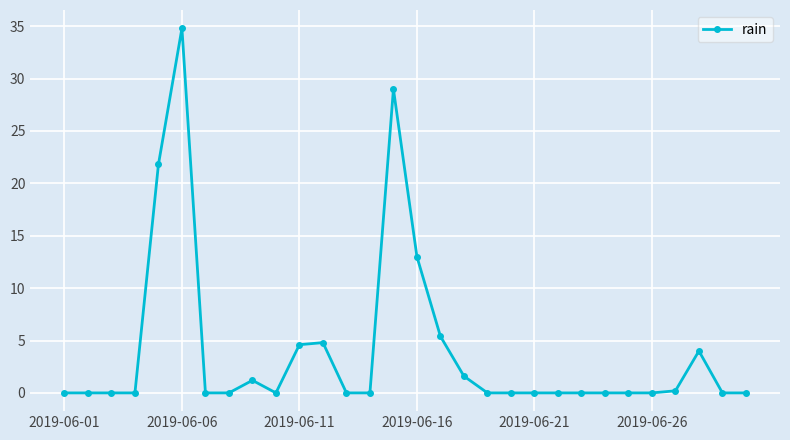

What is the difference between the maximum and minimum values?

34.8